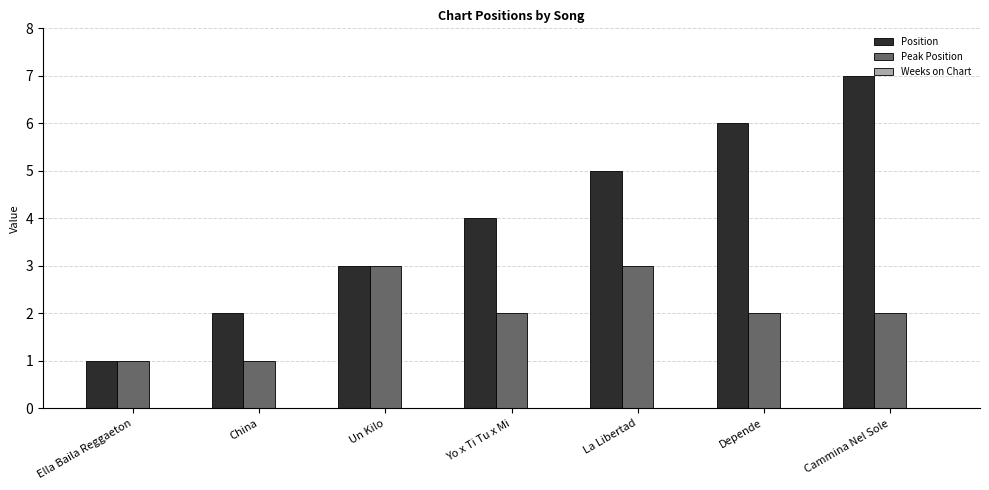

What is the difference between the highest and lowest values at La Libertad?

2